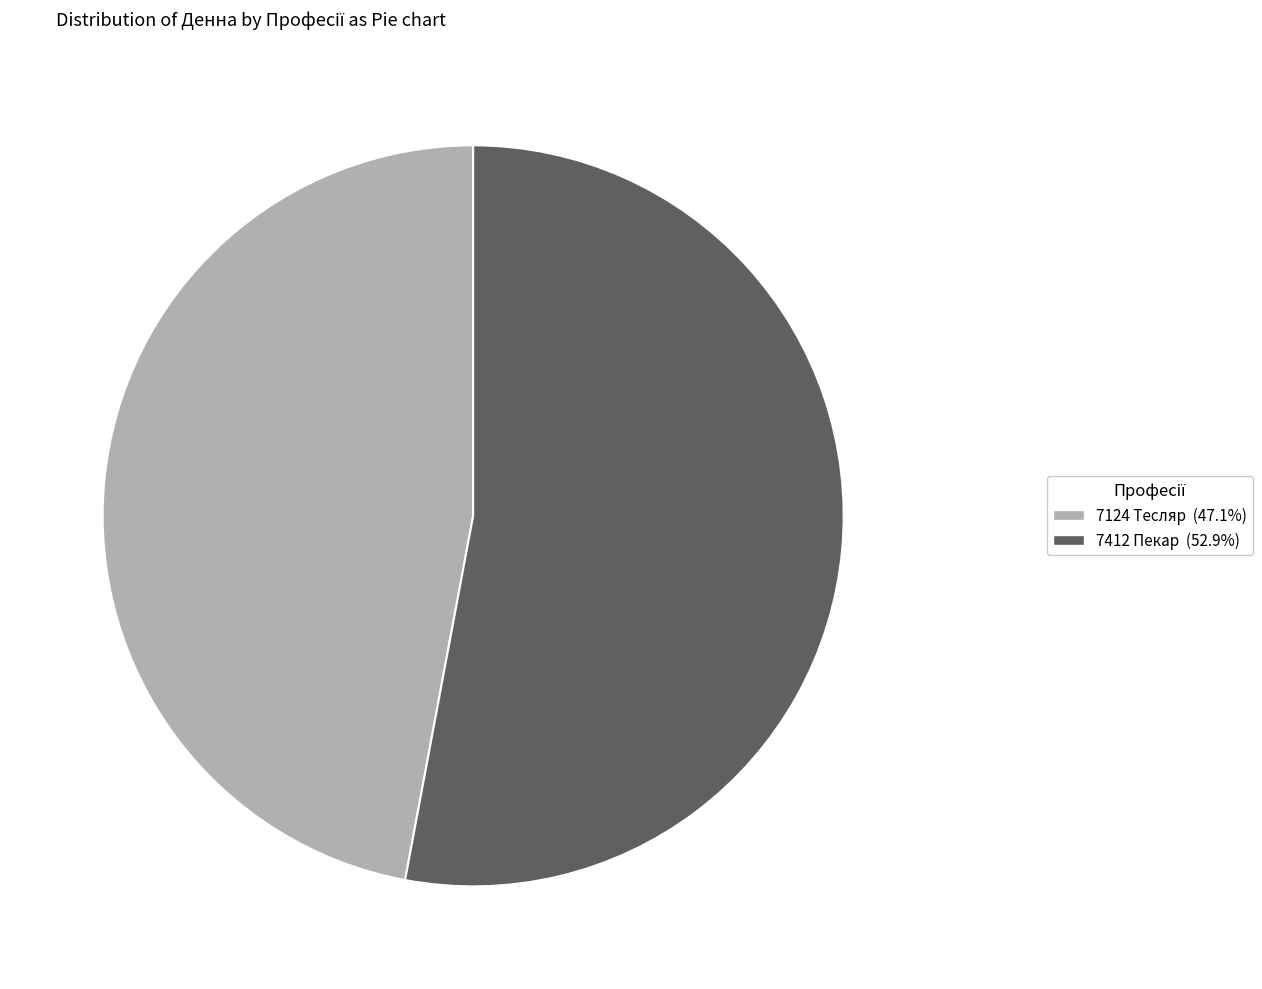

Between 7124 Тесляр and 7412 Пекар, which is larger?

7412 Пекар